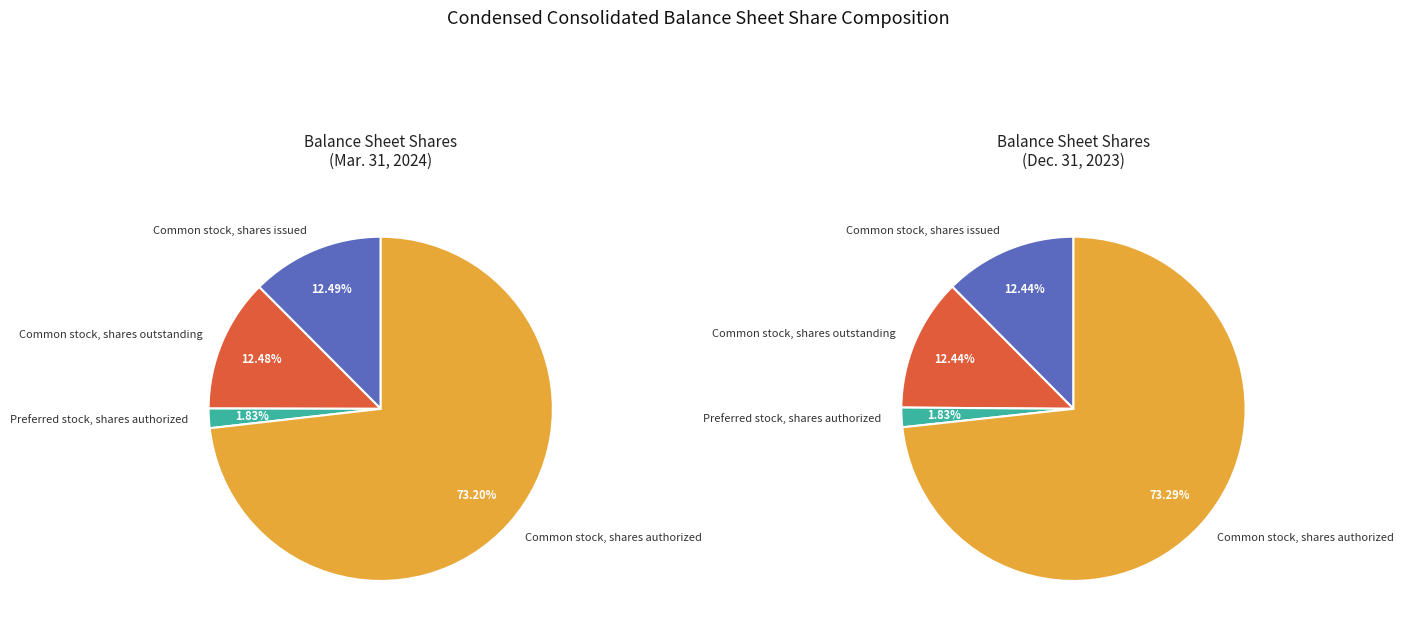

What percentage is the Common stock, shares authorized slice, to the nearest percent?

73%